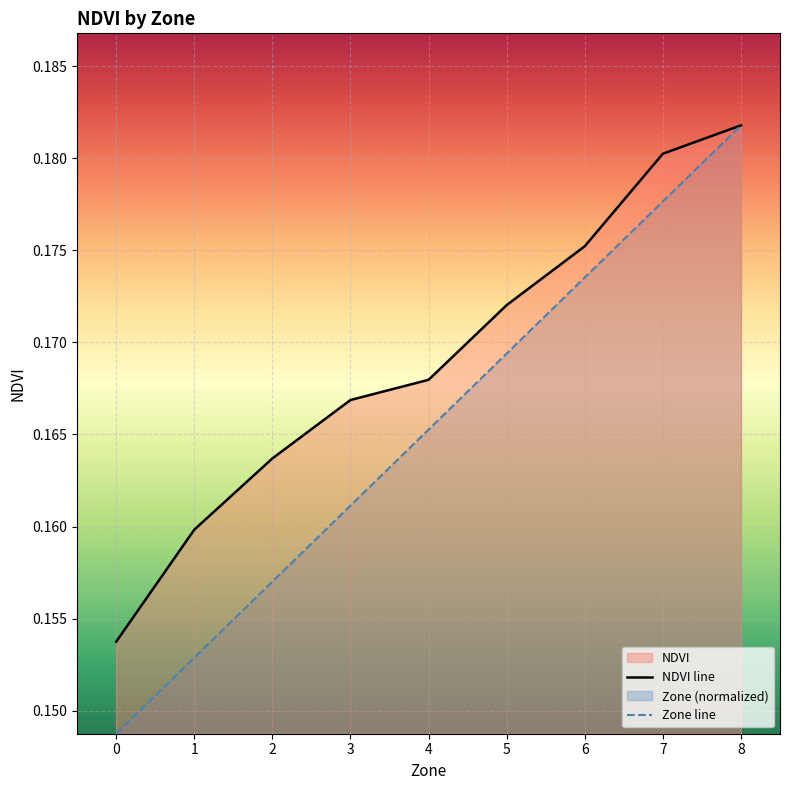

What is the total value across all series at 0?

0.3